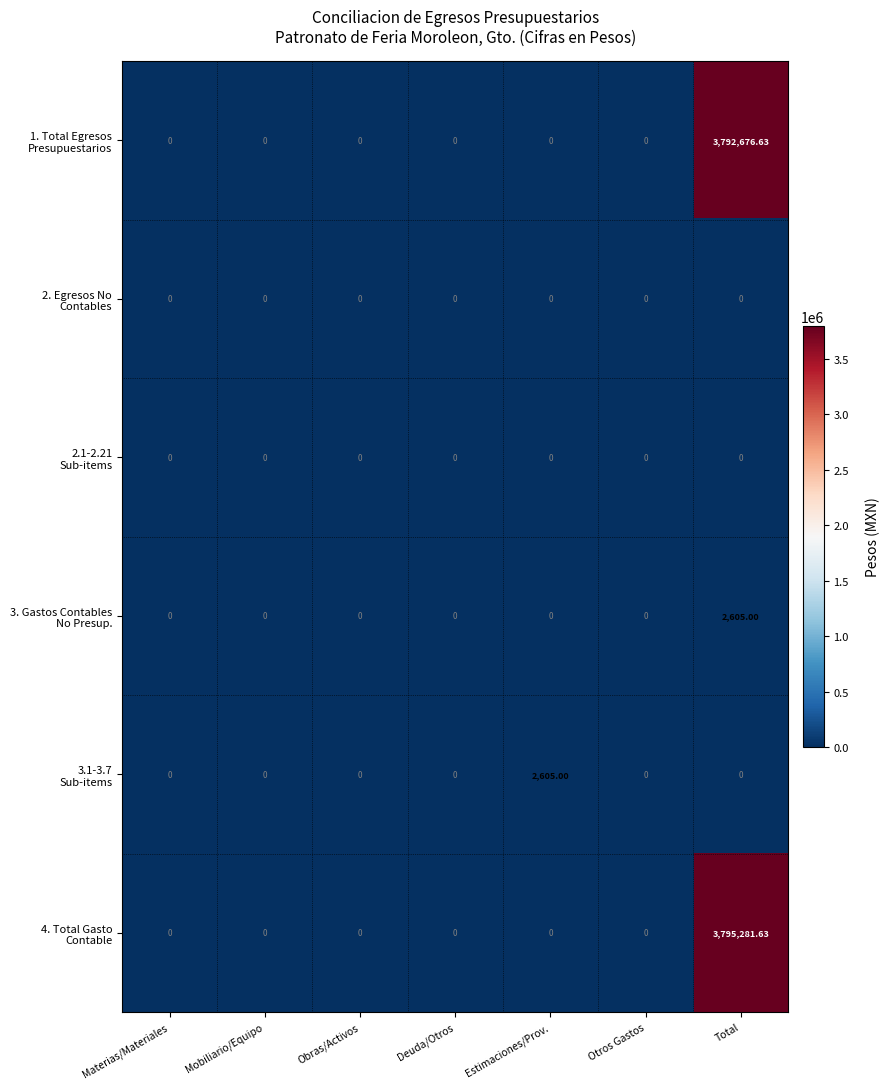

At which category is the sum across all series the highest?

Total